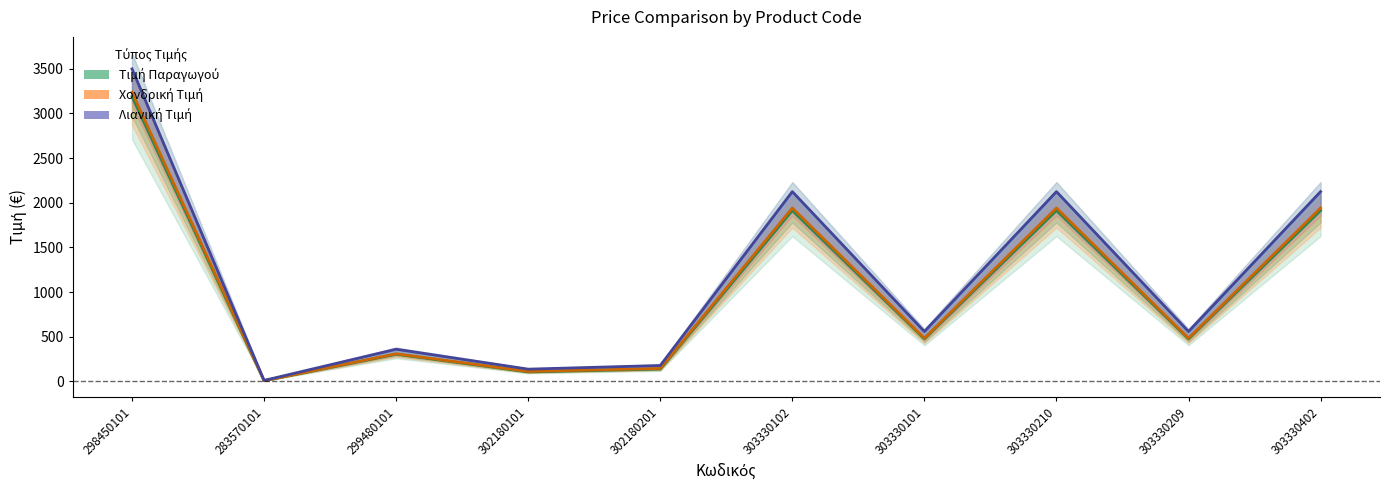

True or false: Τιμή Παραγωγού has a value of 268.8 at 303330101.

False